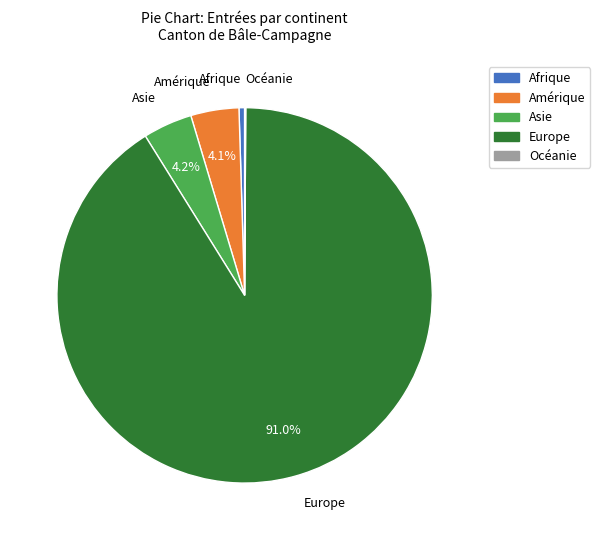

To the nearest percent, what is the combined percentage of Europe and Asie?

95%